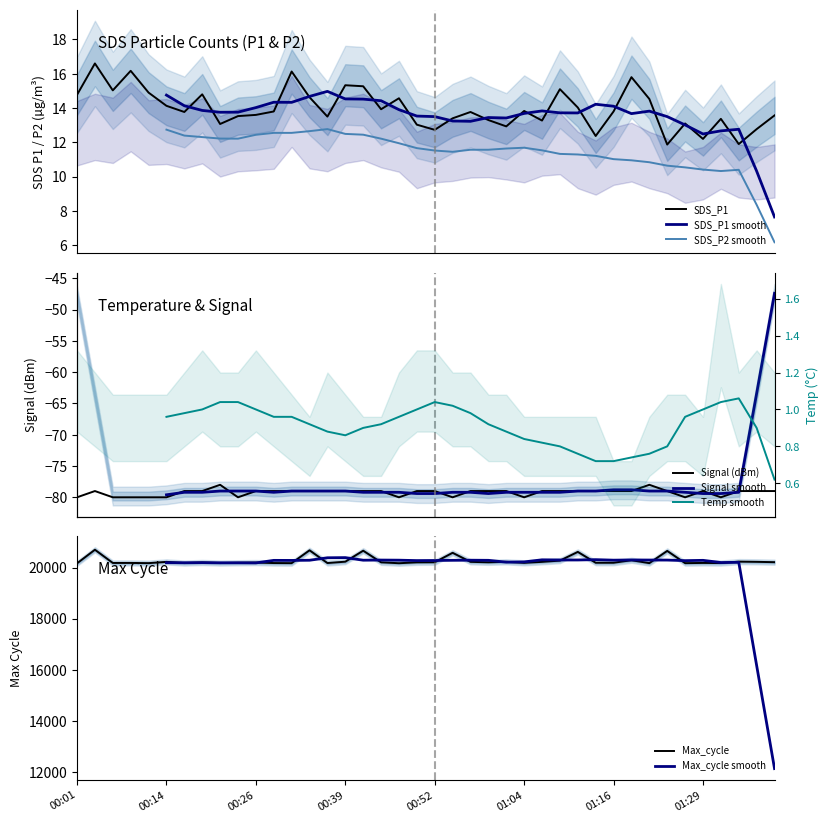

What is the maximum value for SDS_P1?

16.6